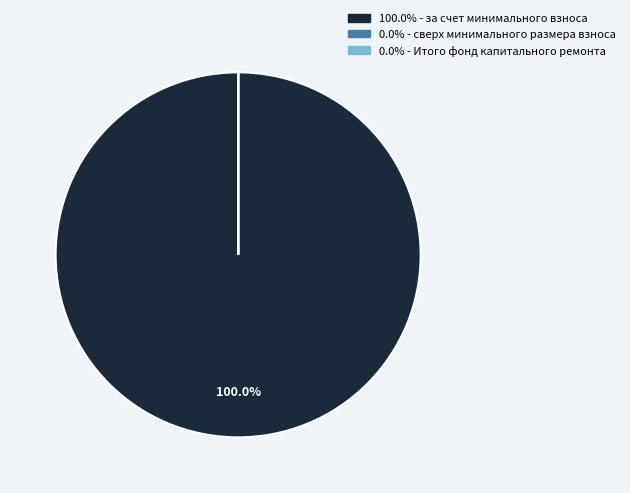

Which category has the biggest portion of the pie?

за счет минимального взноса